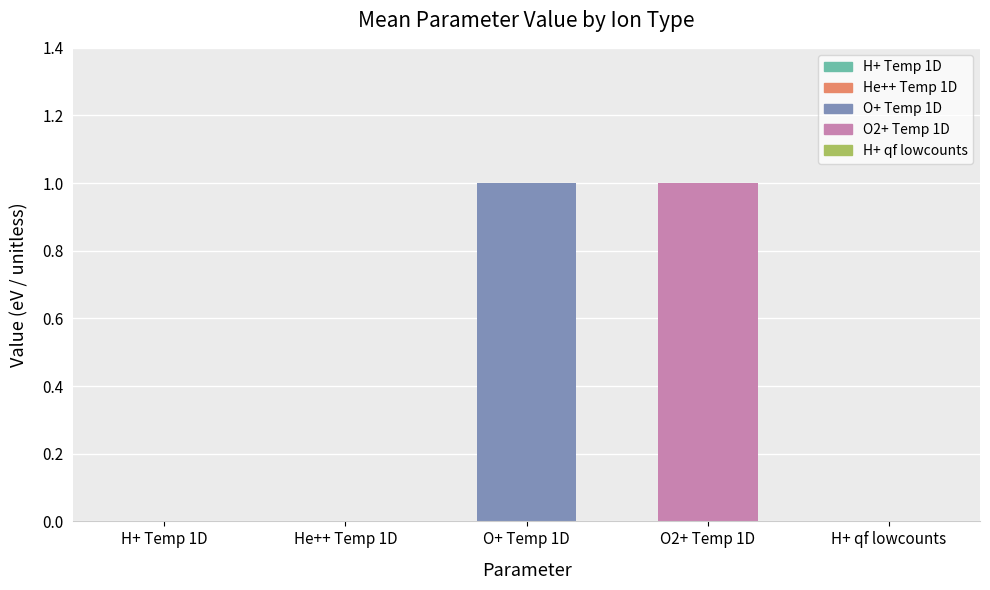

Reading right to left, extract all data points from this chart.

H+ qf lowcounts=0	O2+ Temp 1D=1	O+ Temp 1D=1	He++ Temp 1D=0	H+ Temp 1D=0